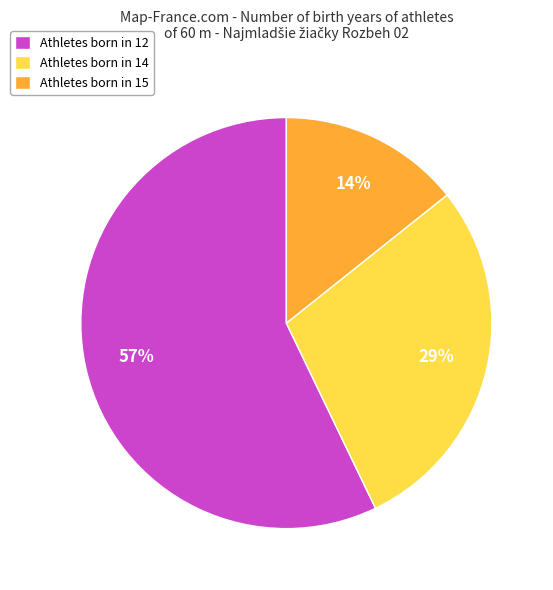

How many segments does this pie chart have?

3